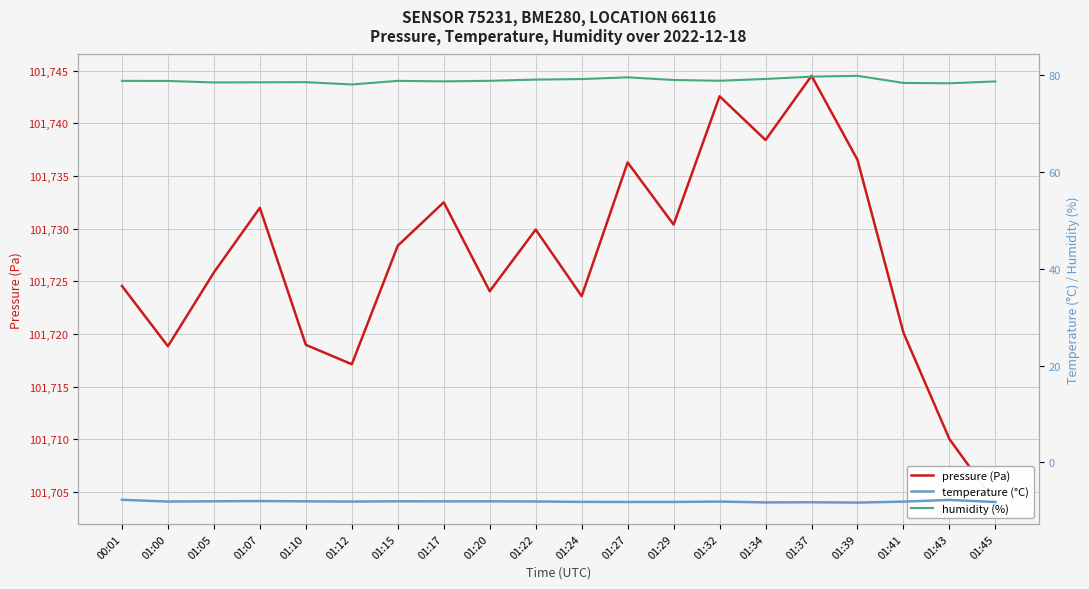

What is the sum of all humidity (%) values?

1578.6